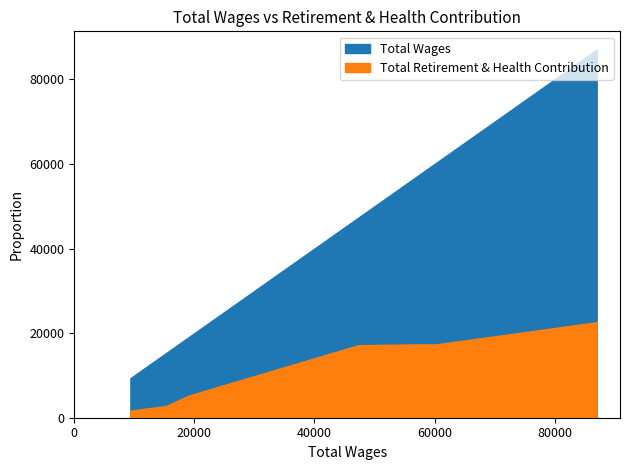

What is the sum of the Total Wages values at 15286 and 9346?

24632